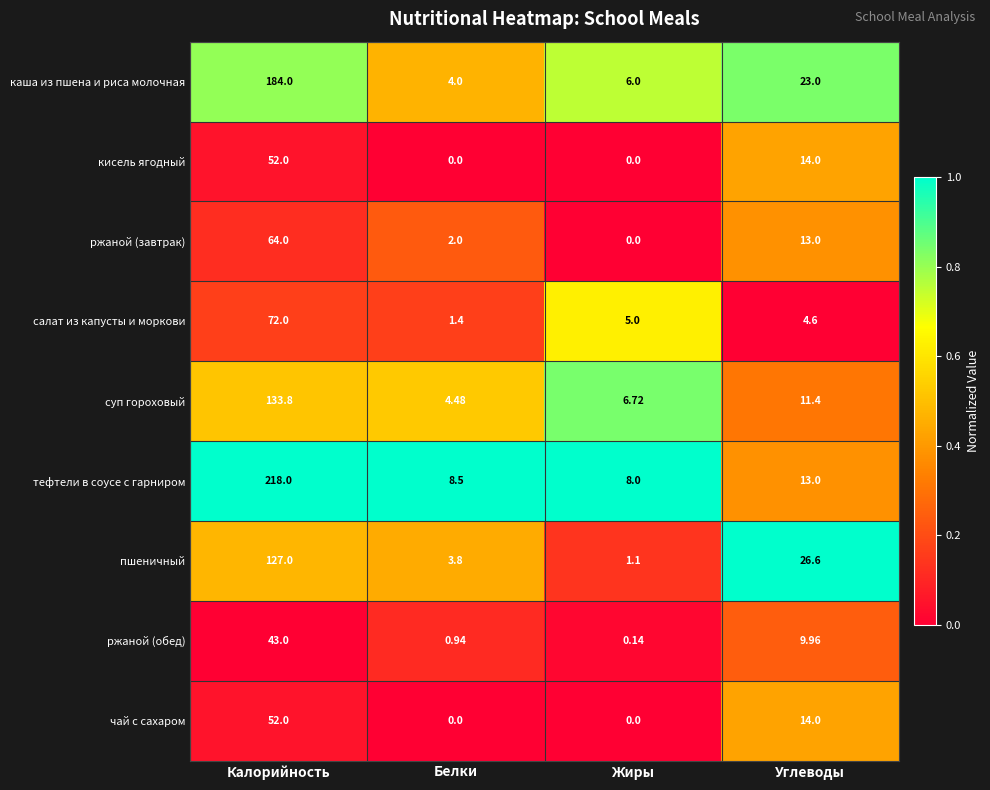

Where is суп гороховый nearest to the value 69?

Углеводы